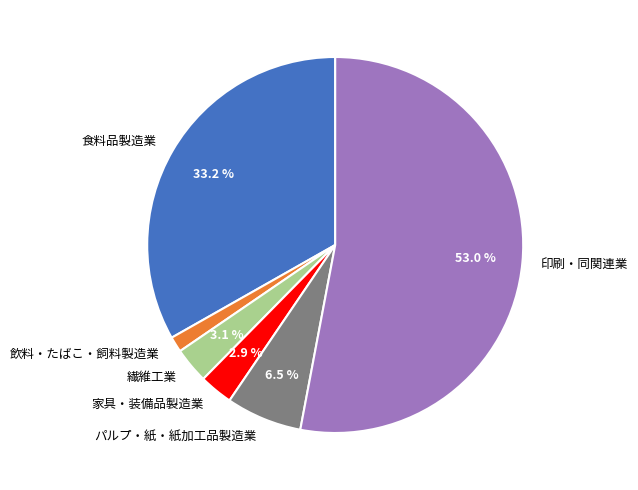

Combined, do 食料品製造業 and 家具・装備品製造業 account for over 50%?

No